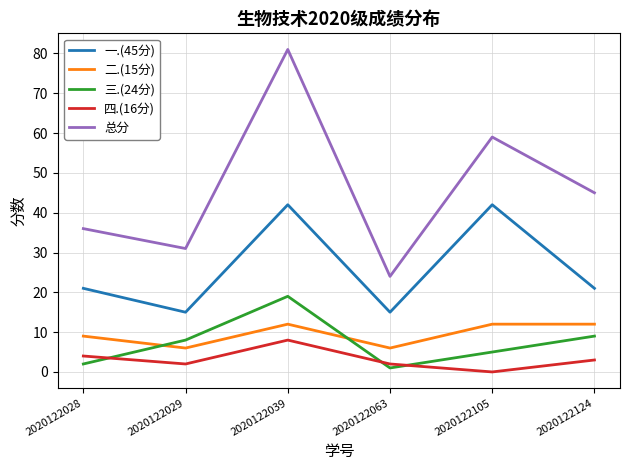

What are all the series names shown in the legend?

一.(45分), 二.(15分), 三.(24分), 四.(16分), 总分